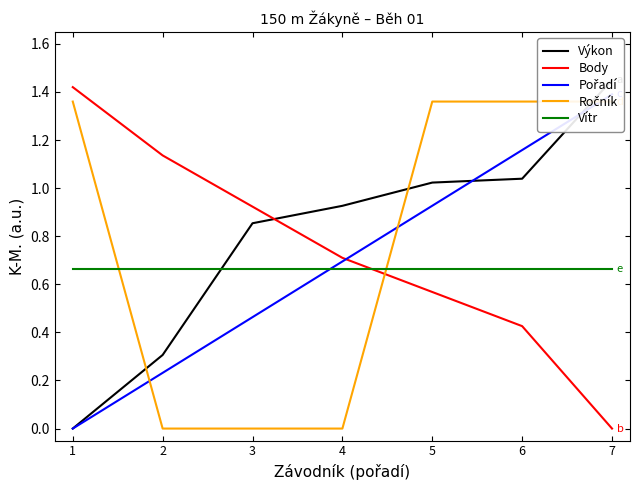

After their last crossing, which series has the higher values: Body or Ročník?

Ročník